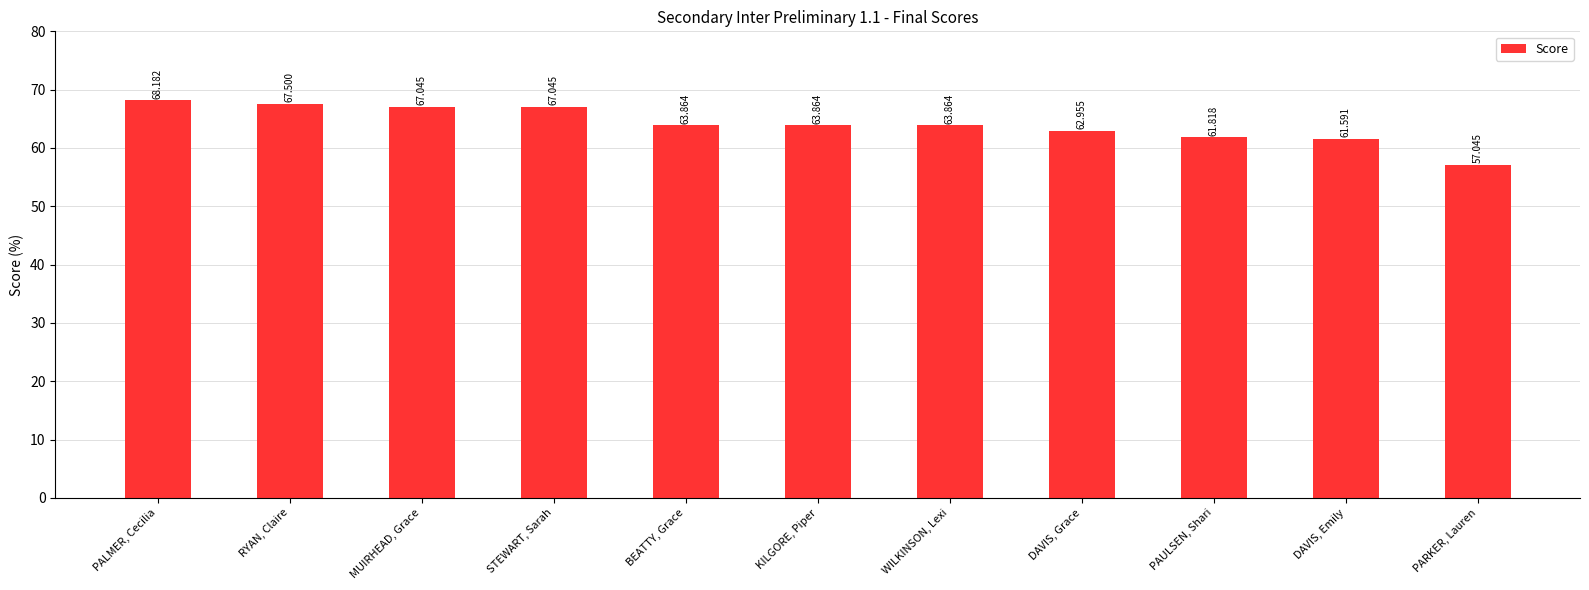

Which label corresponds to the largest value in the chart?

PALMER, Cecilia